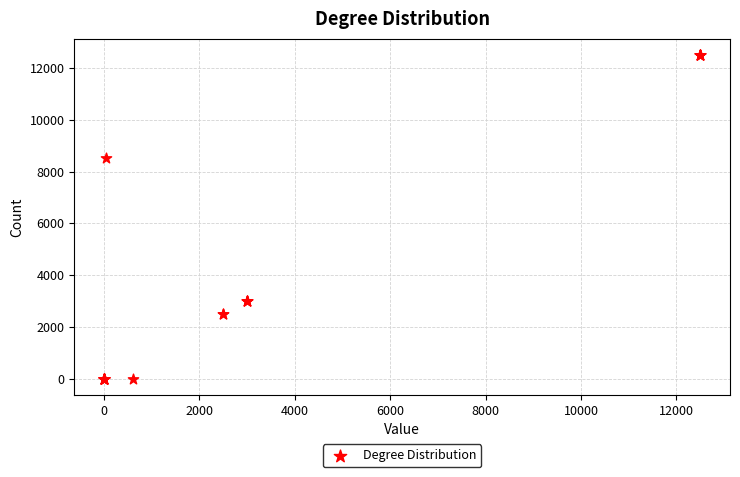

What Y value in the scatter plot is closest to 6250?

8525